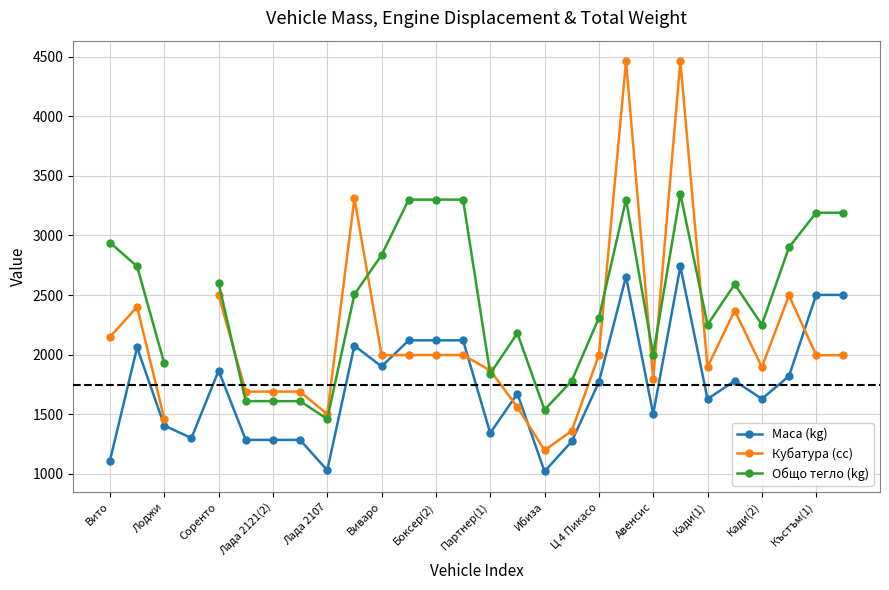

What is the lowest value of the Общо тегло (kg) series?

1460.0